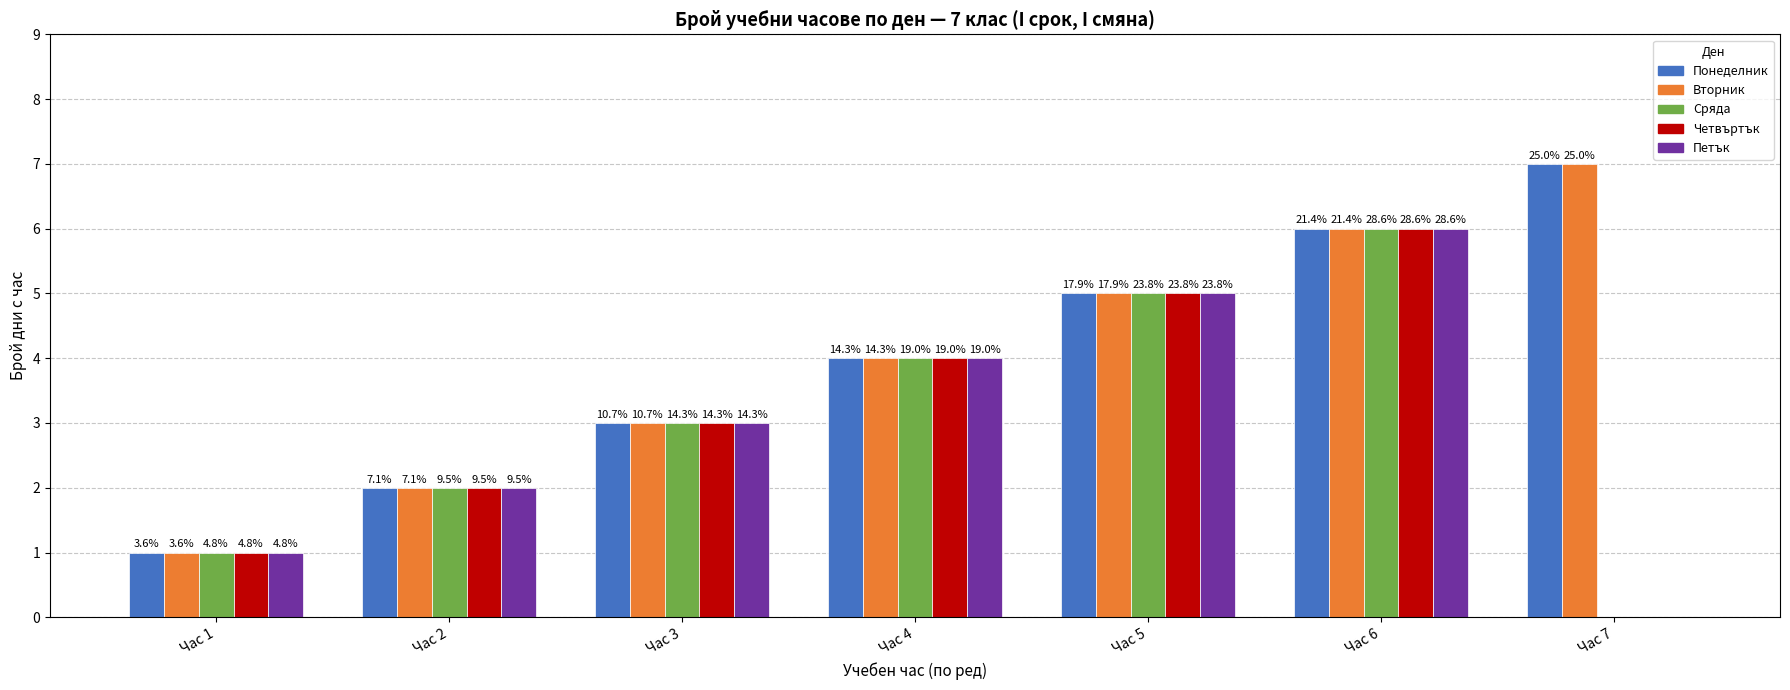

Are the bars horizontal?

No